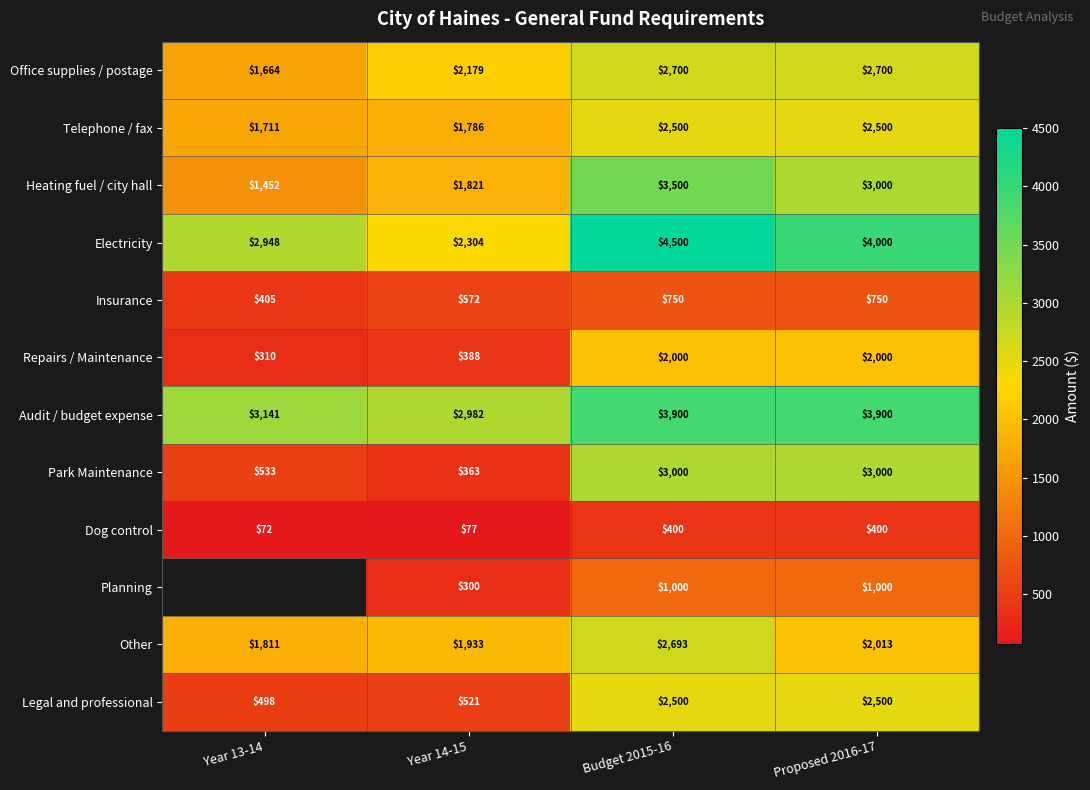

What is the average value of the Dog control series?

237